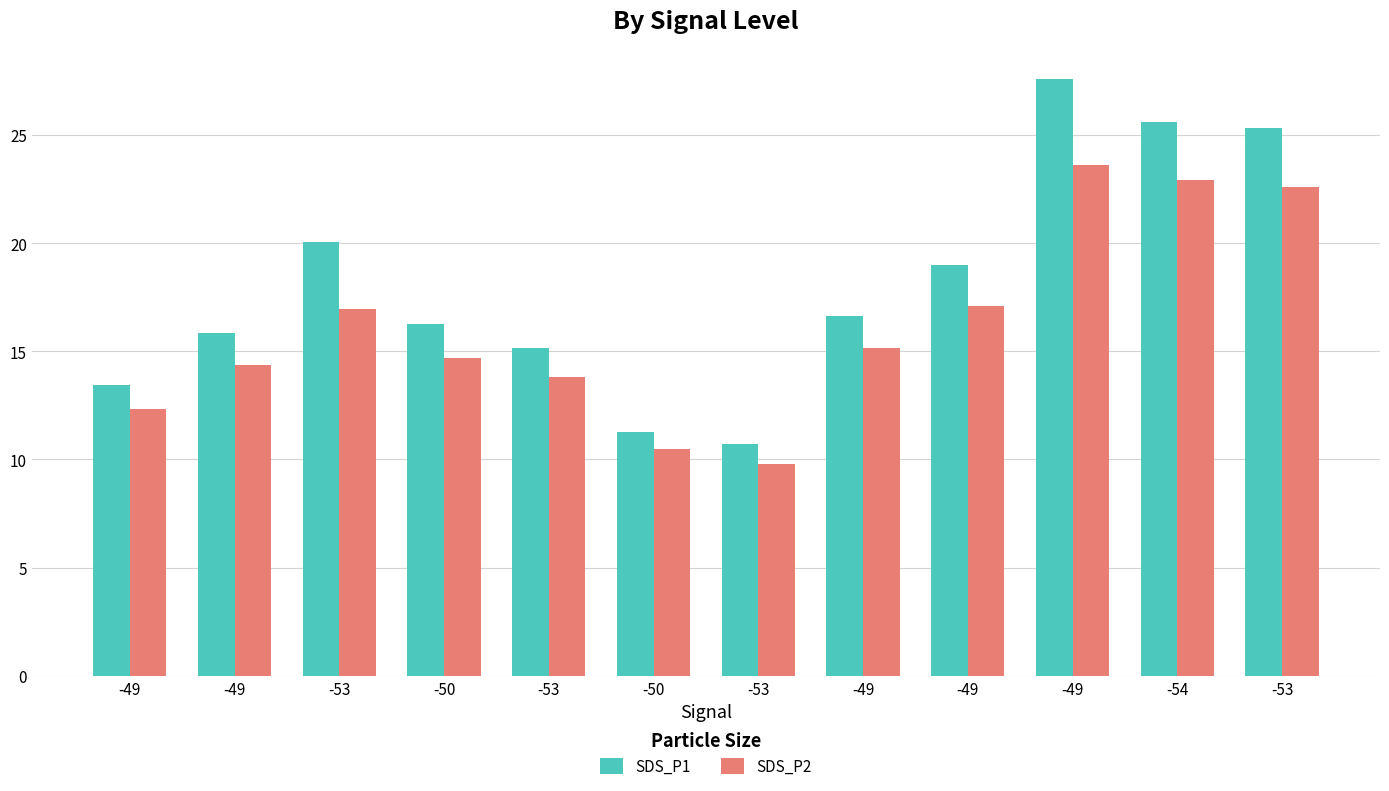

What are all the series names shown in the legend?

SDS_P1, SDS_P2